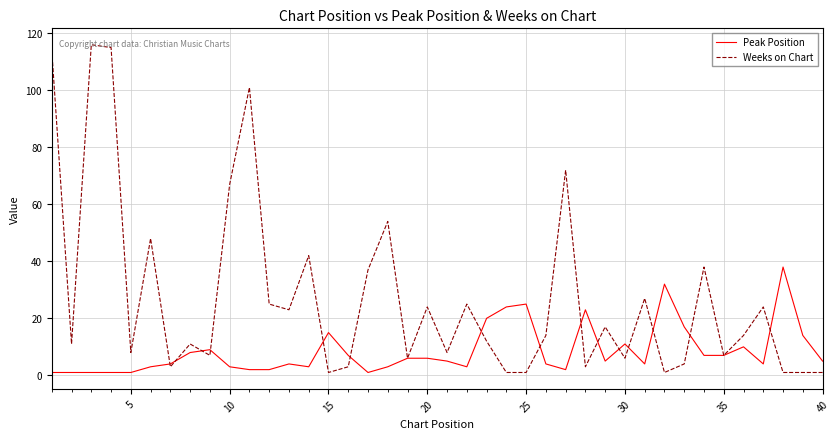

Which series has the widest spread of values?

Weeks on Chart